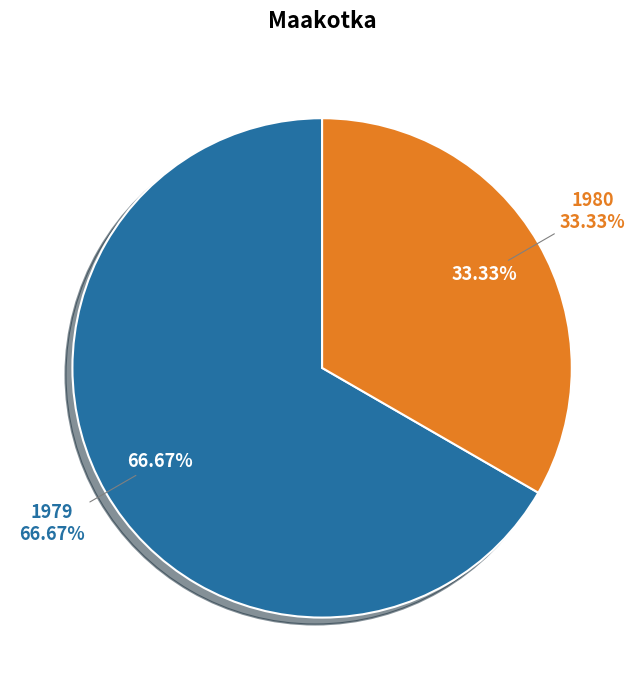

Approximately how many times larger is the value at 1980 compared to 1979?

0.5